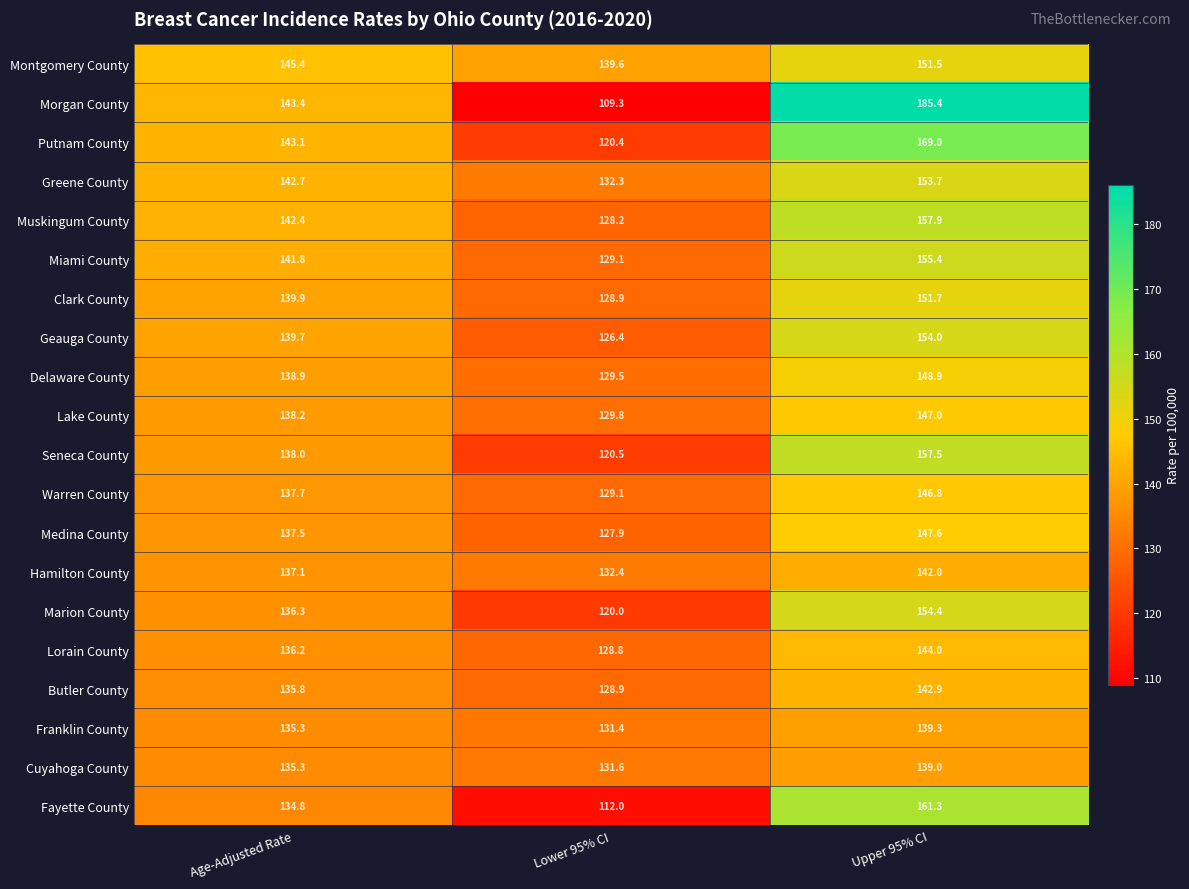

What is the difference between the Seneca County values at Lower 95% CI and Upper 95% CI?

37.0